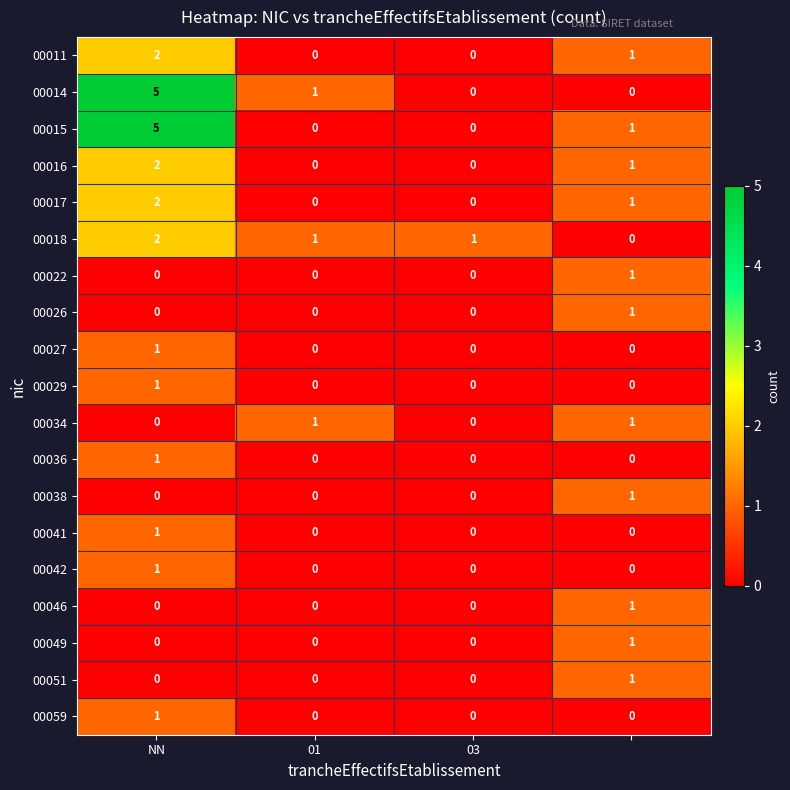

What is the maximum value shown in the chart?

5